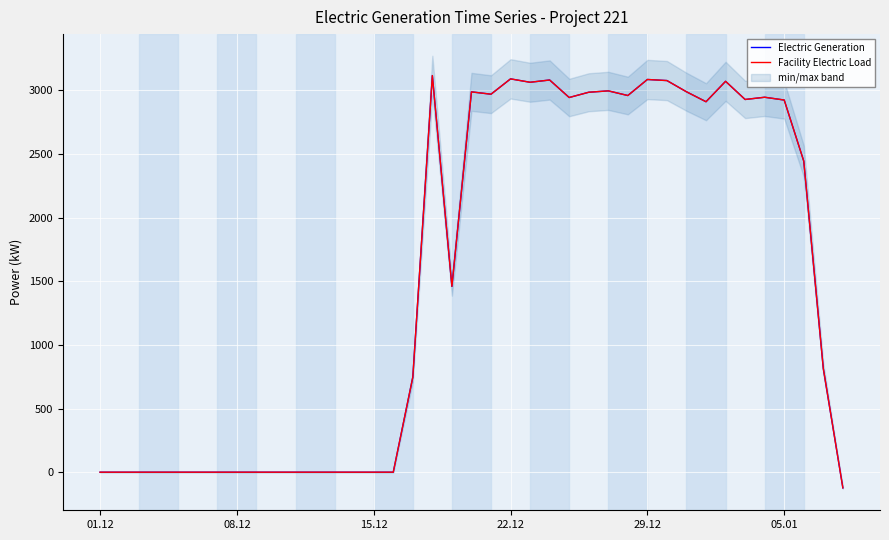

At how many categories does at least one series exceed 947?

20